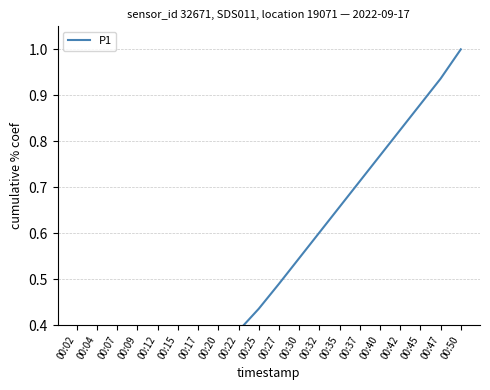

How many distinct data groups are displayed?

1